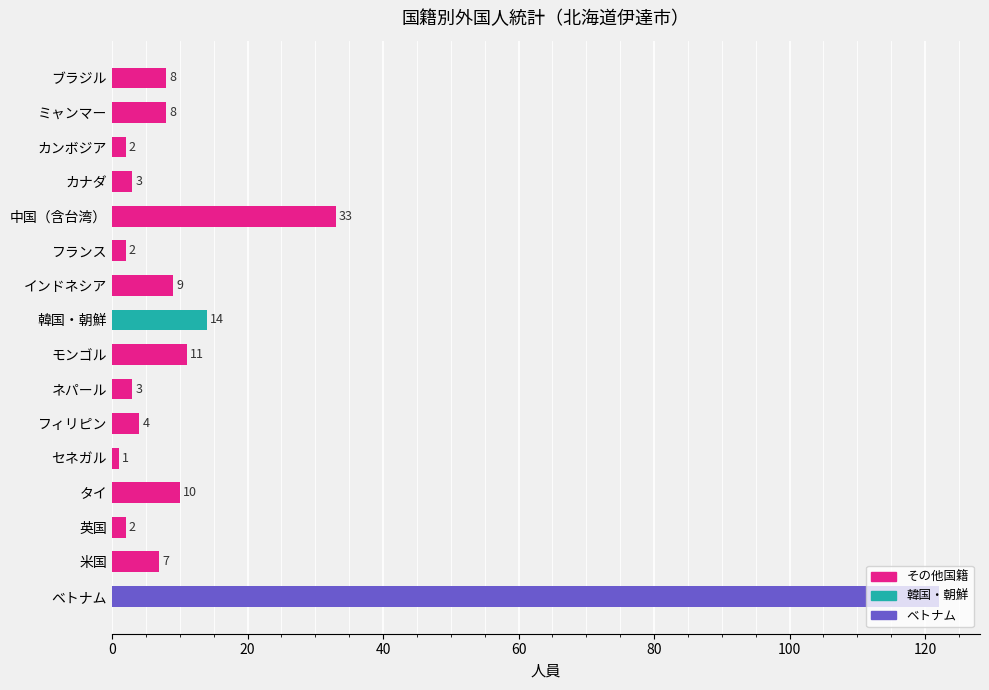

How many bars are there in total?

16